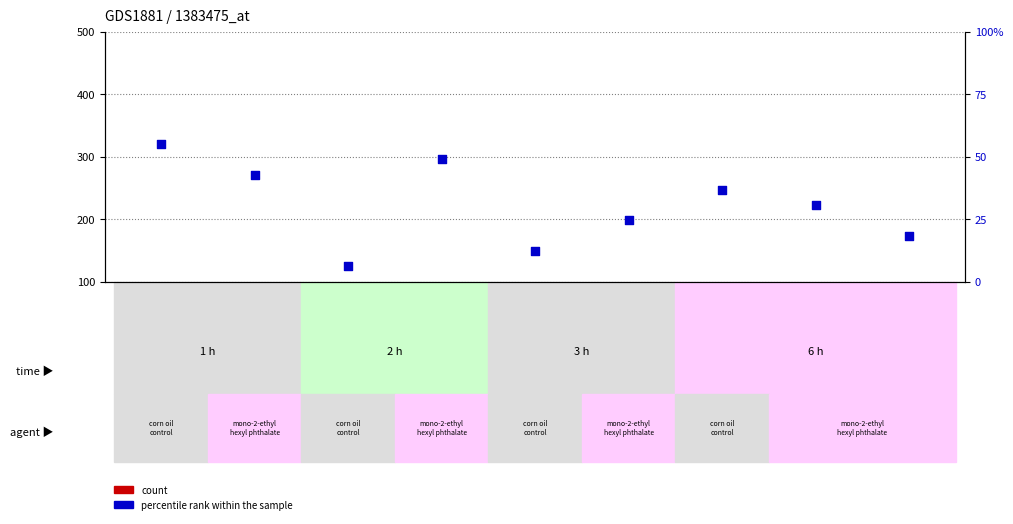

What is the total value across all series at GSM100950?

60.0